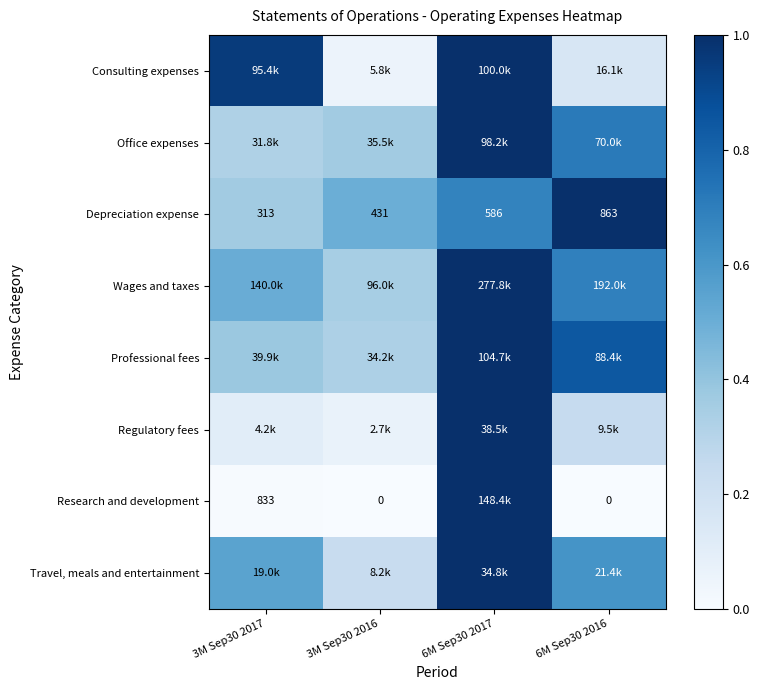

Is the value of Depreciation expense at 3M Sep30 2017 greater than the value of Research and development at 6M Sep30 2016?

Yes